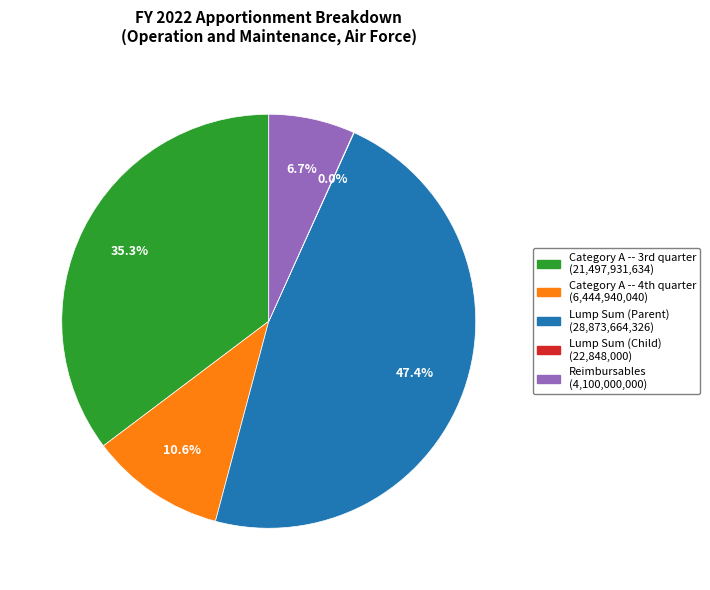

What is the largest slice in the pie chart?

Lump Sum (Parent)